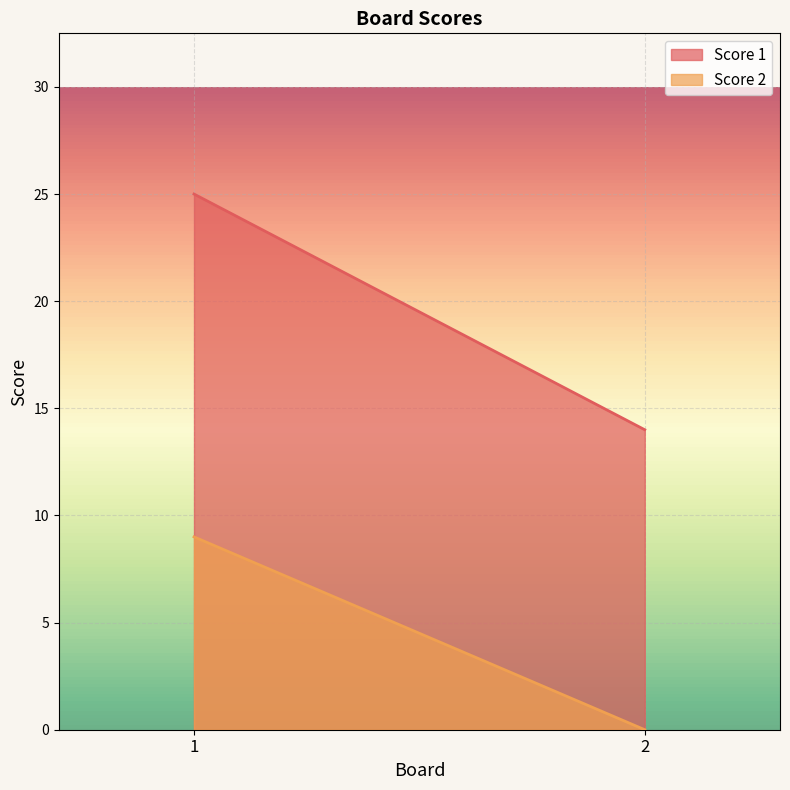

At which category is the sum across all series the highest?

1